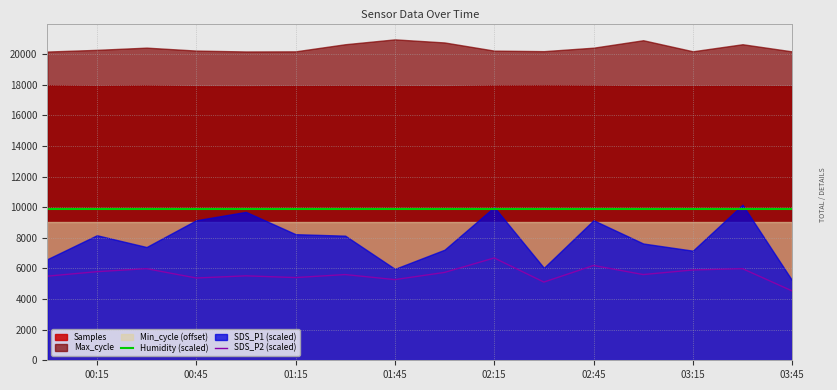

Which category has the highest value in the SDS_P2 (scaled) series?

02:15